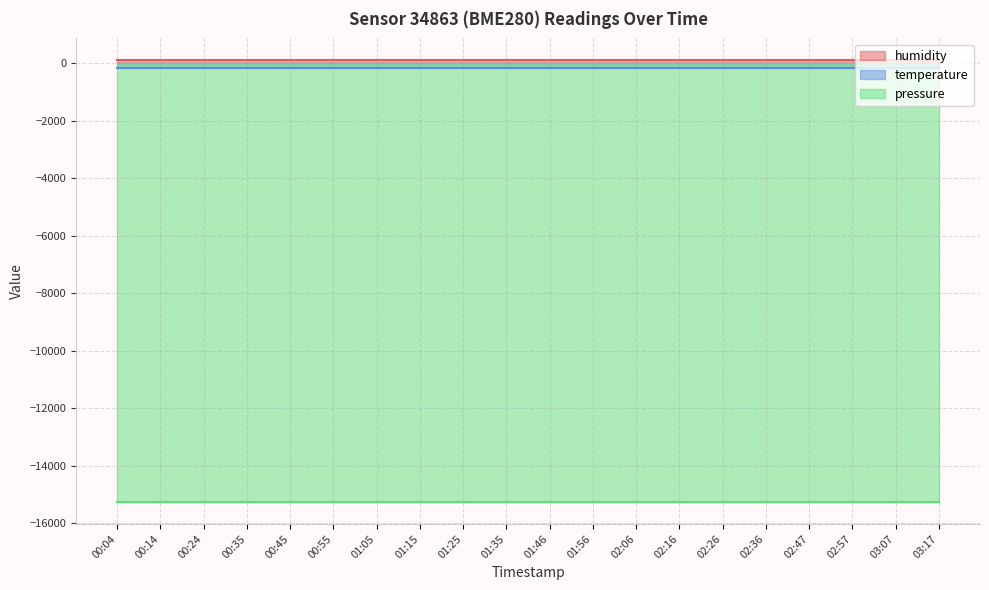

What is the label of the 2nd point from the left?

00:14